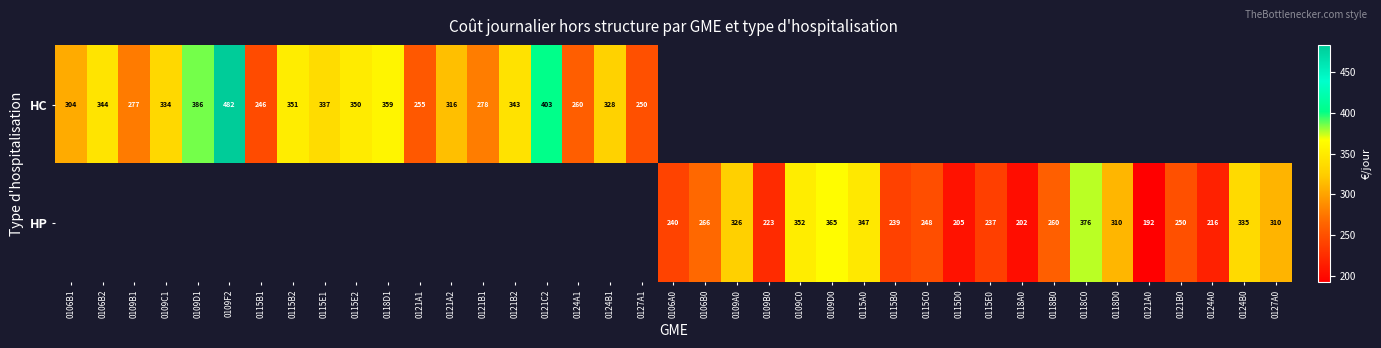

What is the maximum value for HC?

482.3